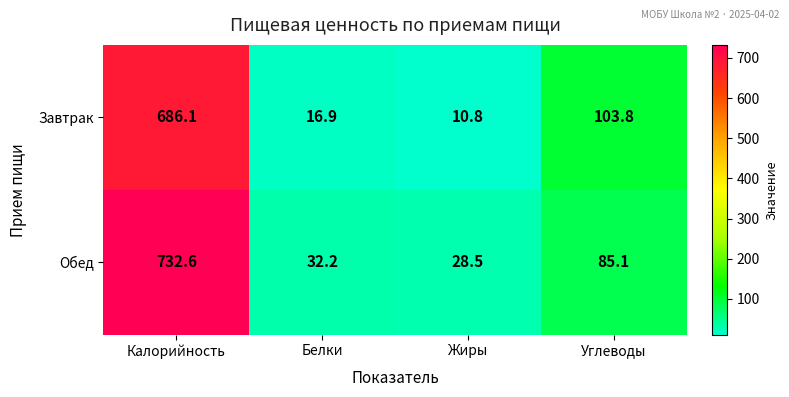

At Жиры, list the series in order from smallest to largest.

Завтрак, Обед